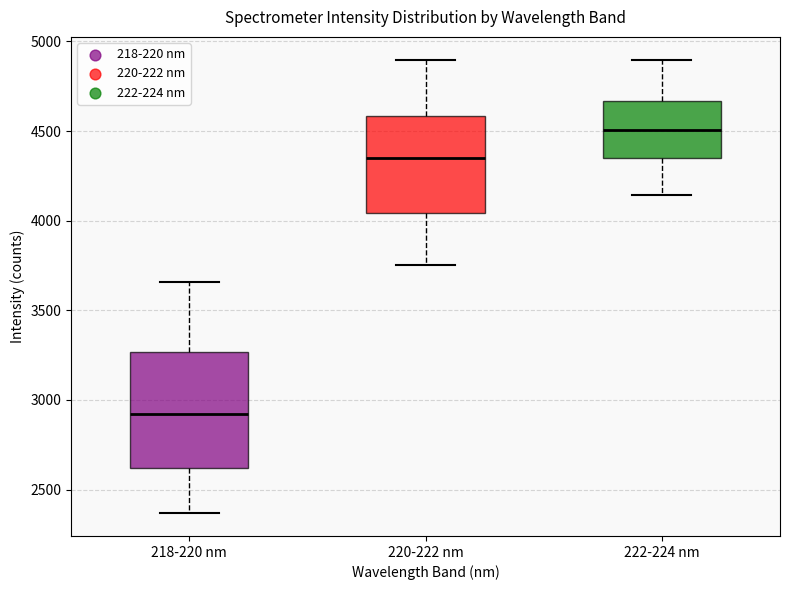

Which box's median line is the lowest?

218-220 nm